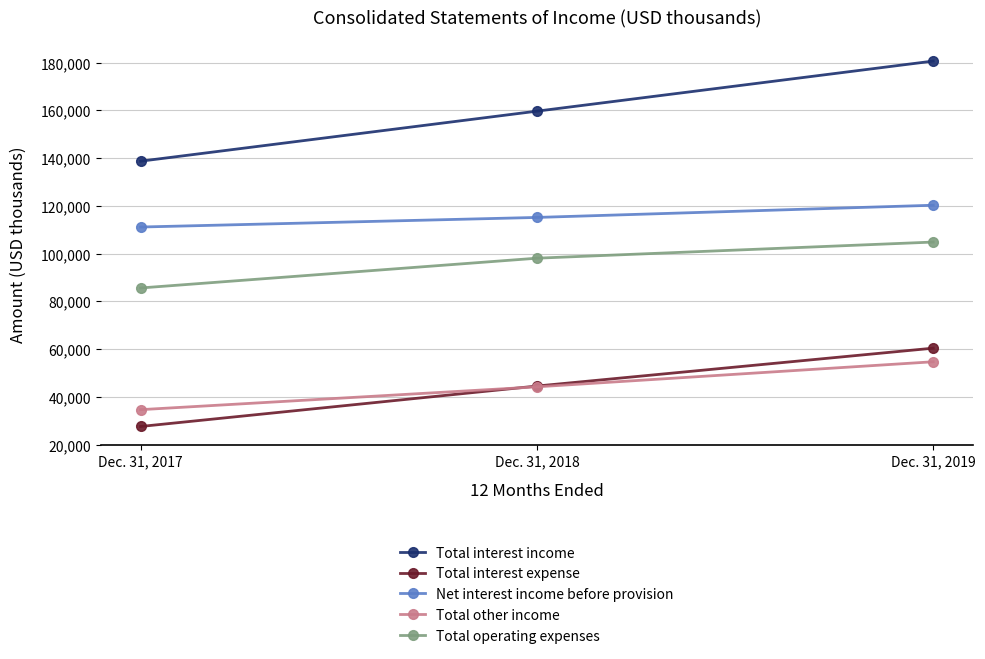

Count the Total interest income values in the range 138727 to 180670.

3